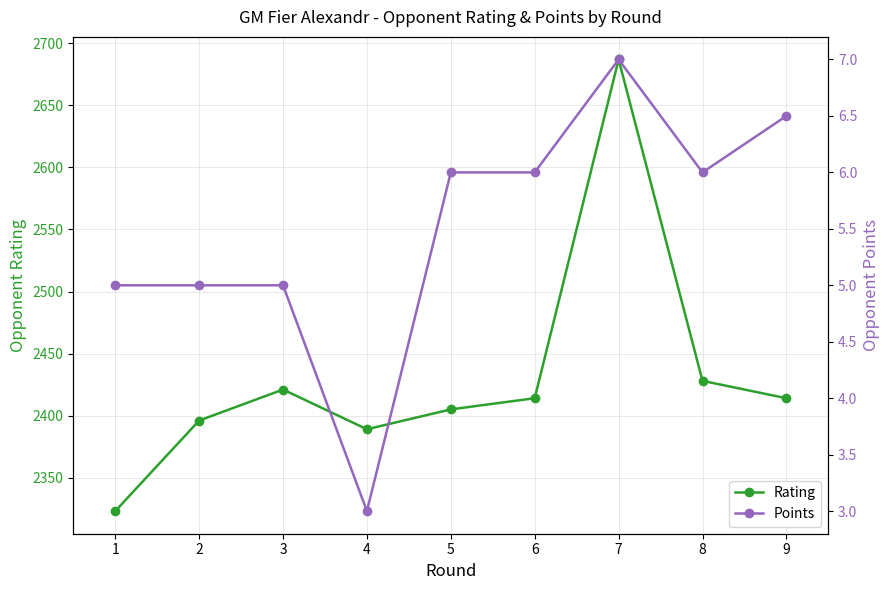

Reading left to right, list all the values displayed in this chart.

Rating: 1=2323.0	2=2396.0	3=2421.0	4=2389.0	5=2405.0	6=2414.0	7=2687.0	8=2428.0	9=2414.0
Points: 1=5.0	2=5.0	3=5.0	4=3.0	5=6.0	6=6.0	7=7.0	8=6.0	9=6.5